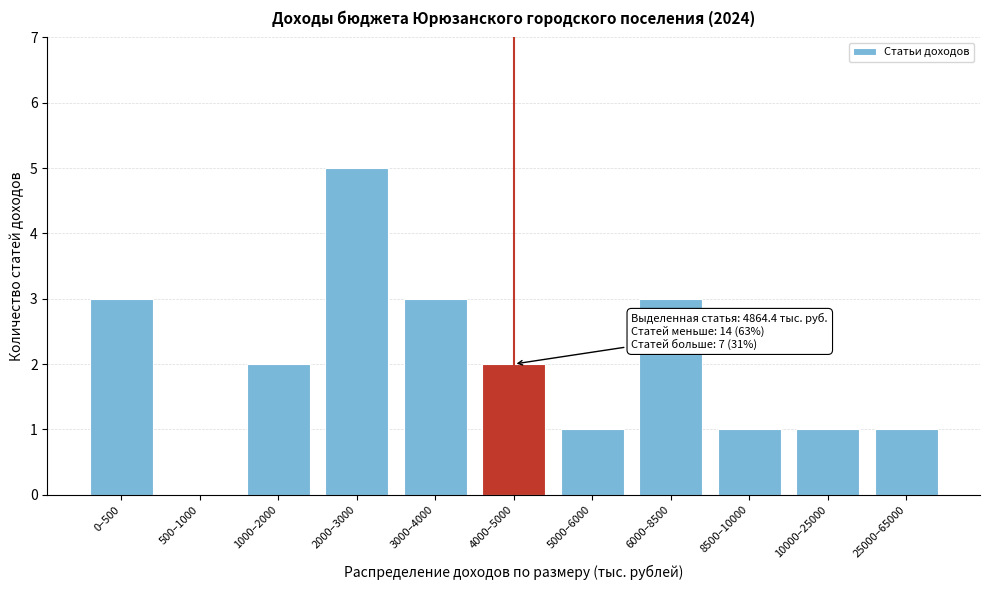

Reading left to right, list all the values displayed in this chart.

0–500=3	500–1000=0	1000–2000=2	2000–3000=5	3000–4000=3	4000–5000=2	5000–6000=1	6000–8500=3	8500–10000=1	10000–25000=1	25000–65000=1